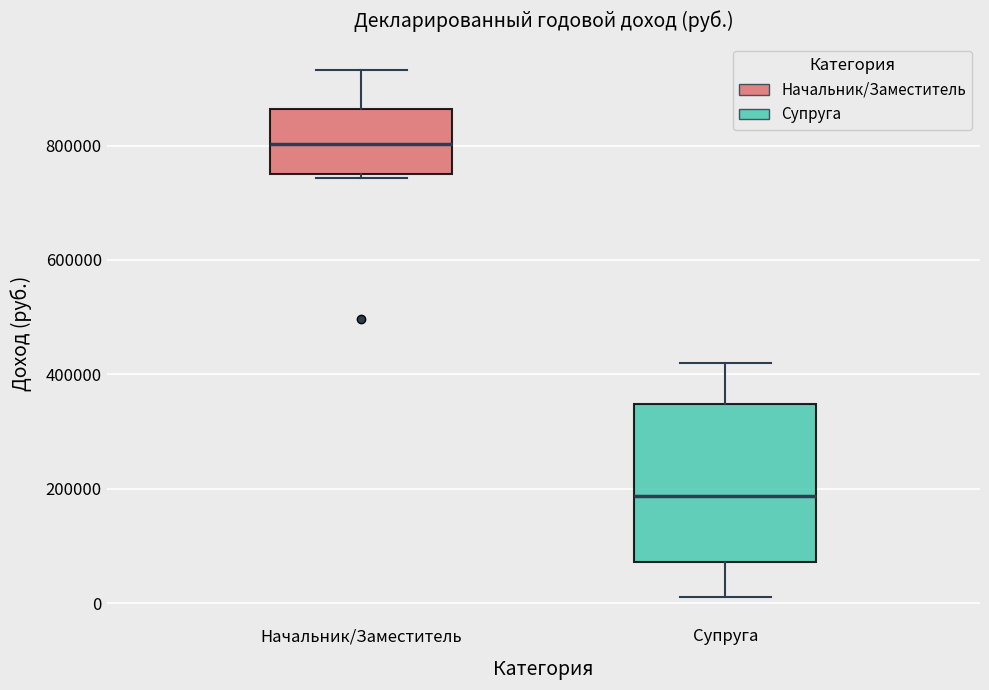

Where does the median line of the box for Супруга sit on the y-axis? The values are not printed on the chart, so give them approximately, as read against the axis.

180000